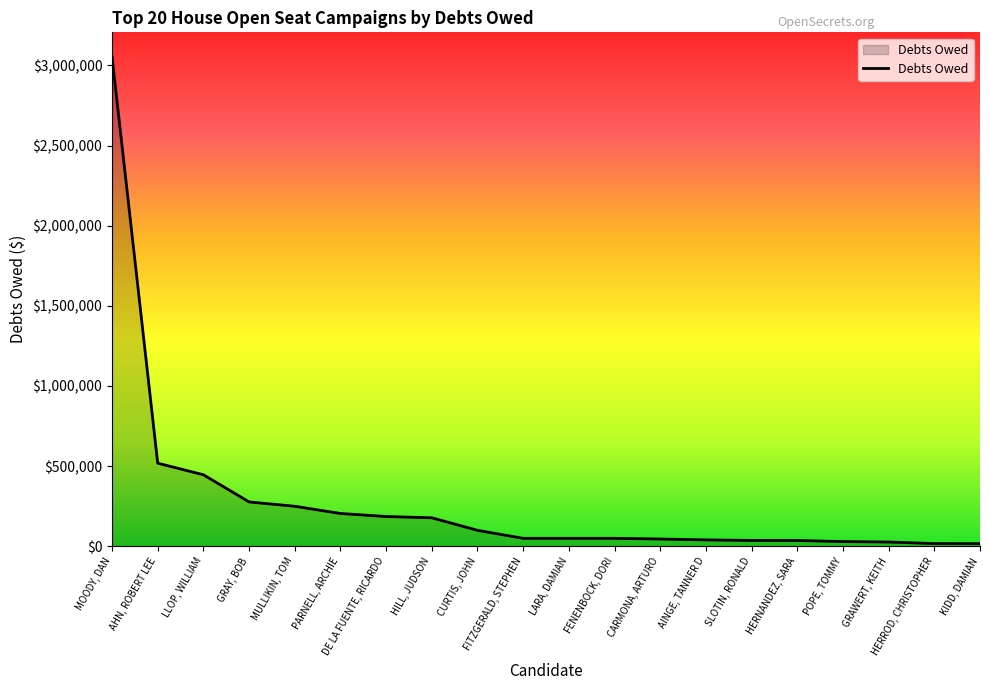

At which label is the value closest to 1534935?

AHN, ROBERT LEE